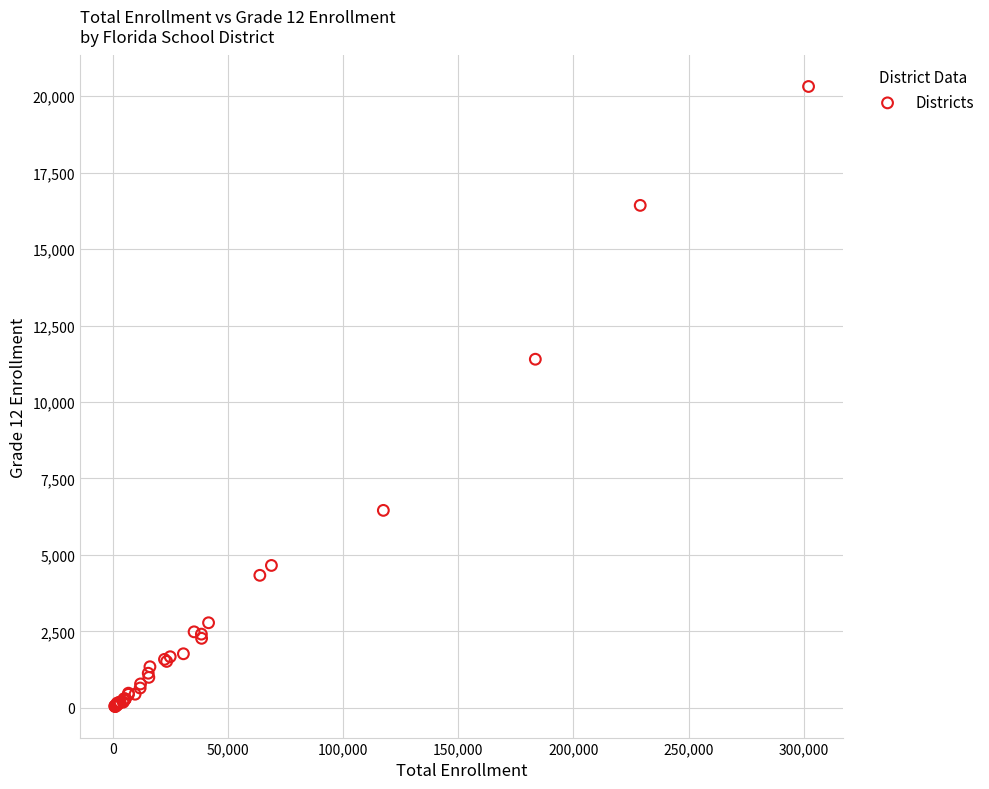

What Y value in the scatter plot is closest to 10177?

11397.1